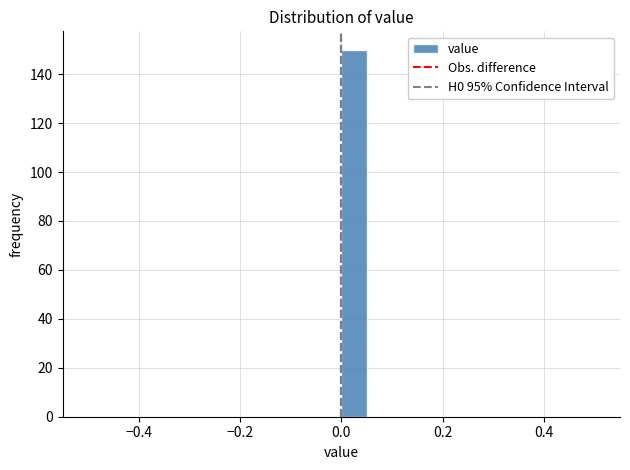

Read against the x-axis, roughly where is the centre of the tallest bar?

0.02